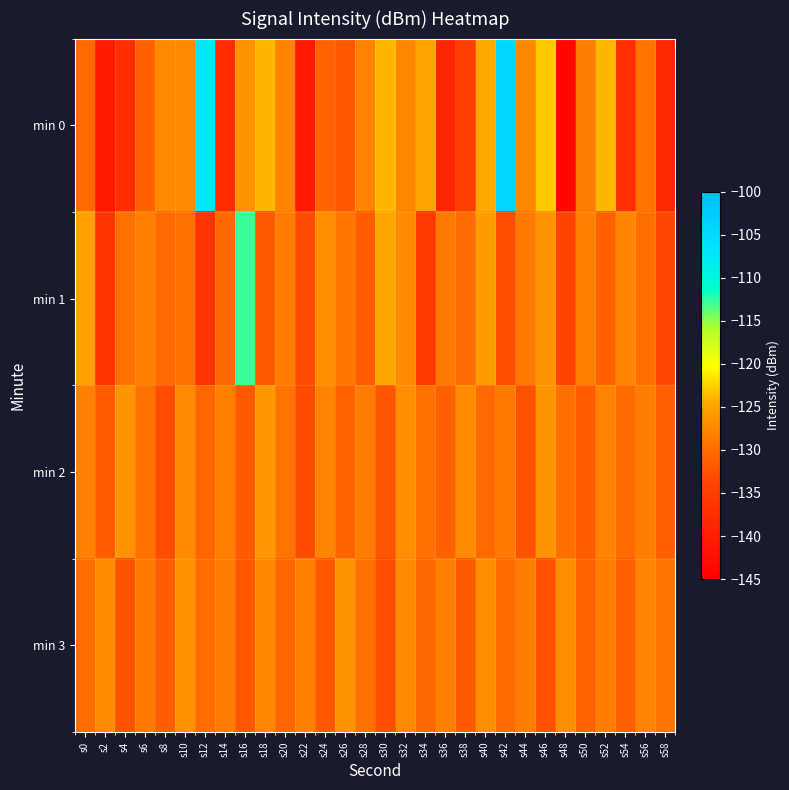

Which has a higher value, s30 or s16?

s30